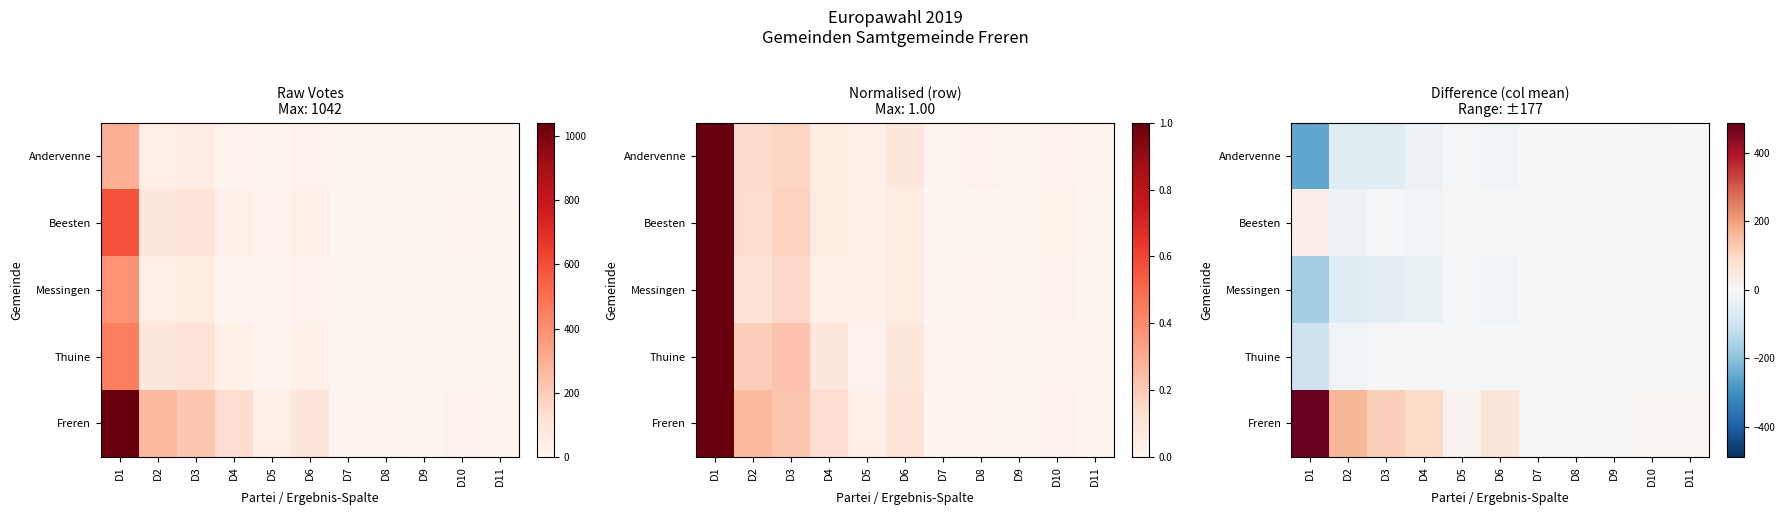

Between D8 and D10, which series saw the biggest shift?

Beesten